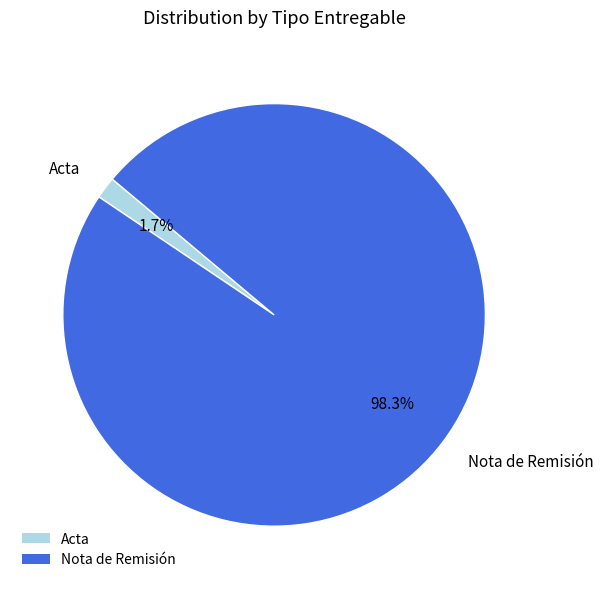

How many segments does this pie chart have?

2